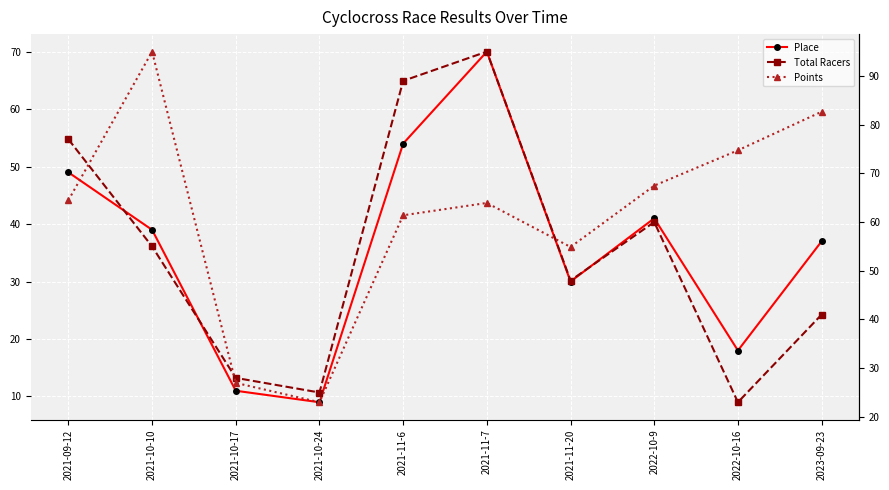

What is the average value of the Points series?

573.3